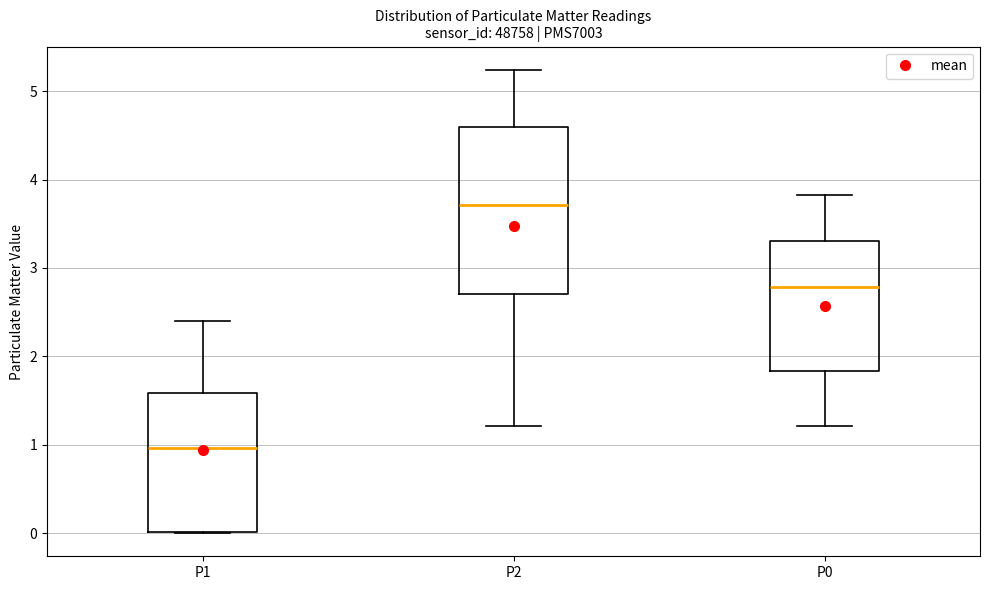

Comparing the boxes themselves (not the whiskers), which one is the tallest?

P2